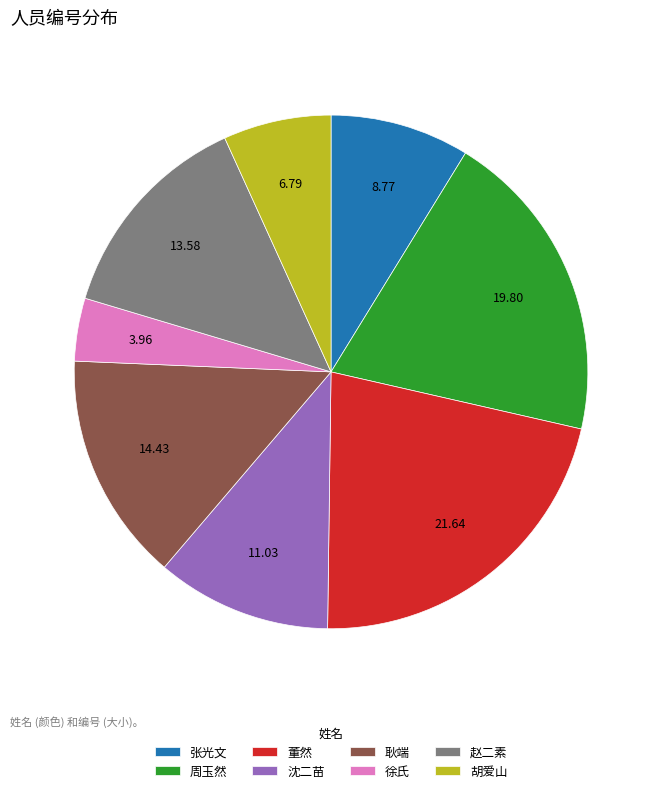

Is the sum of 董然 and 沈二苗 greater than half?

No